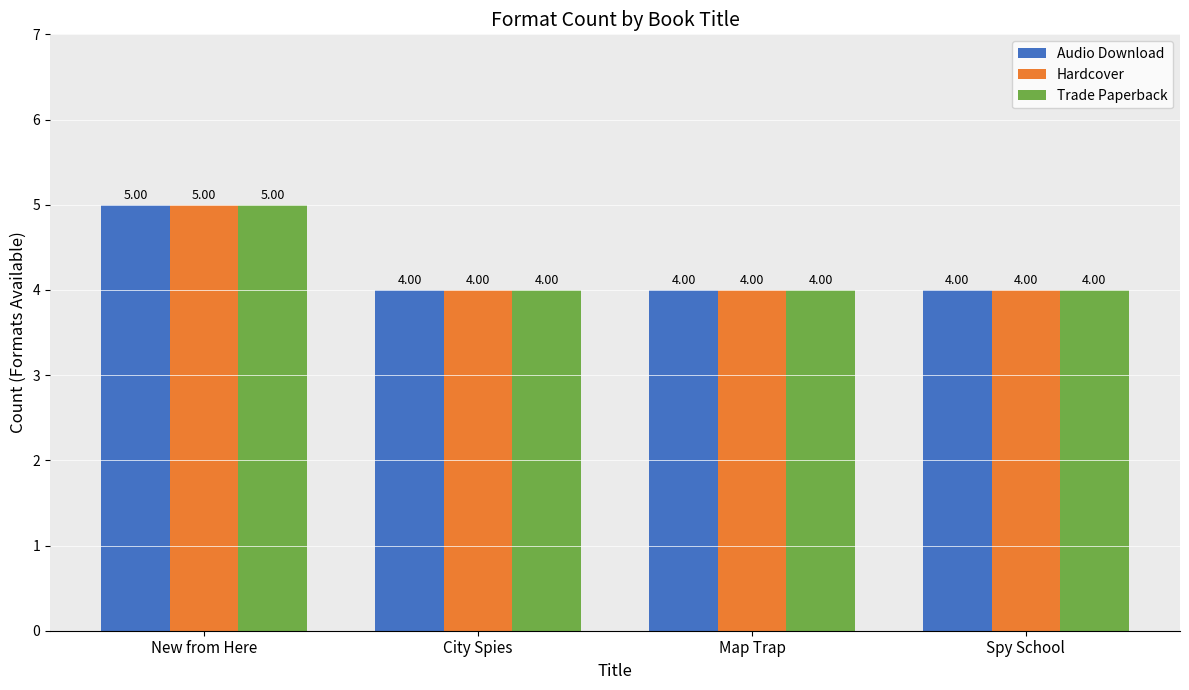

What is the total value across all series at City Spies?

12